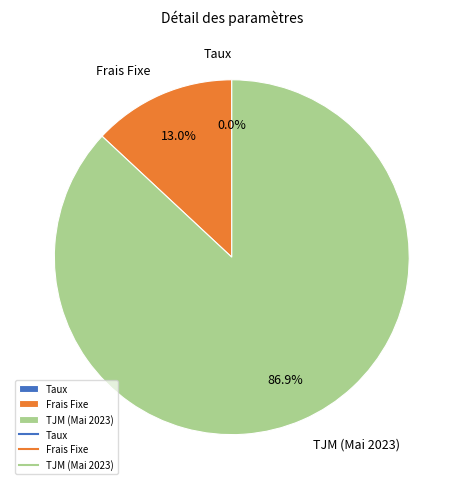

What is the largest slice in the pie chart?

TJM (Mai 2023)